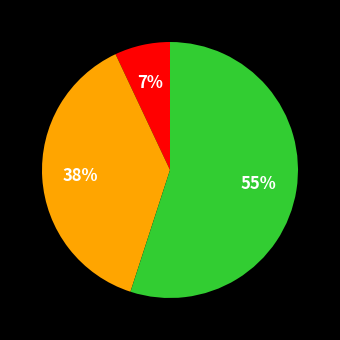

Is there any slice that represents more than half of the pie?

Yes